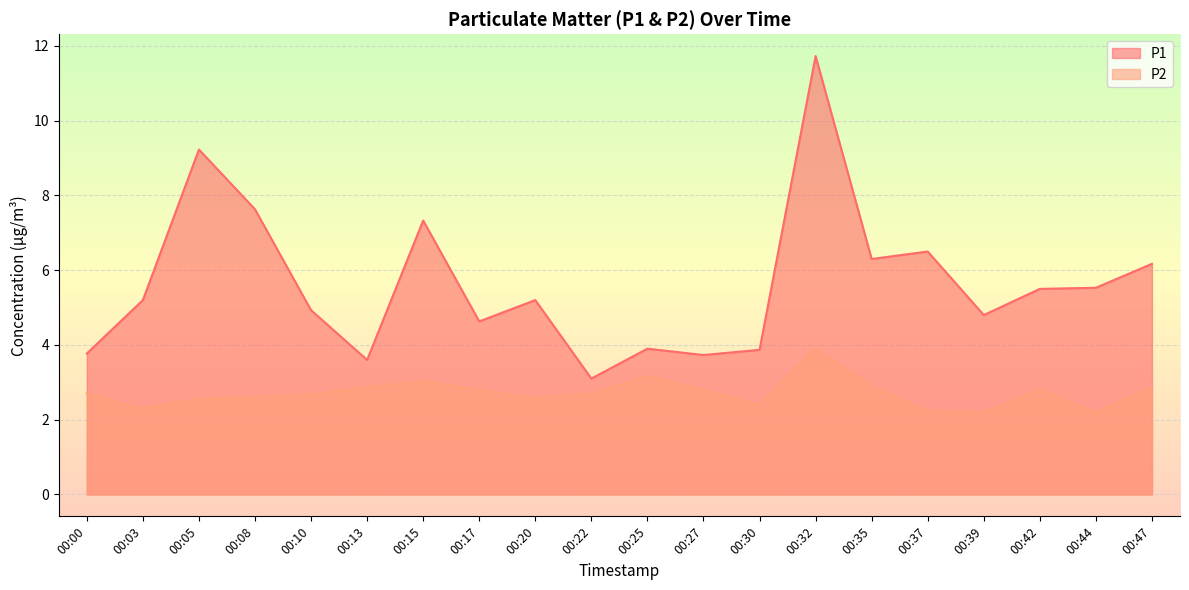

What is the sum of the P1 values at 00:32 and 00:30?

15.6